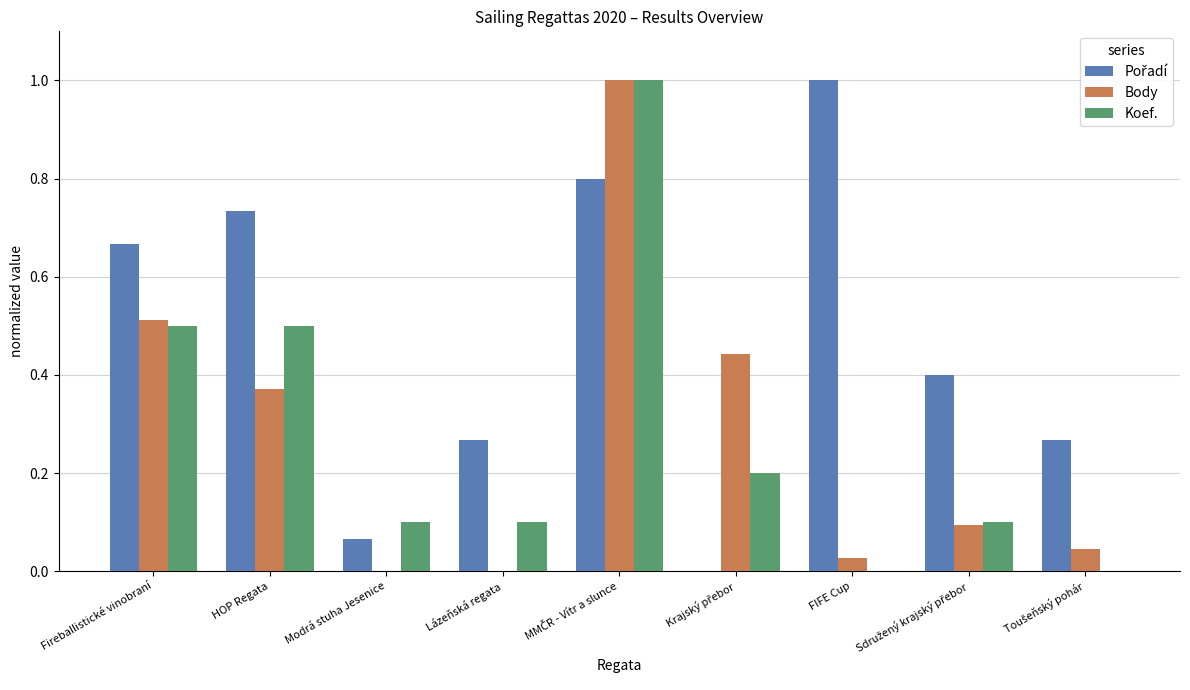

What is the maximum value for Koef.?

1.0